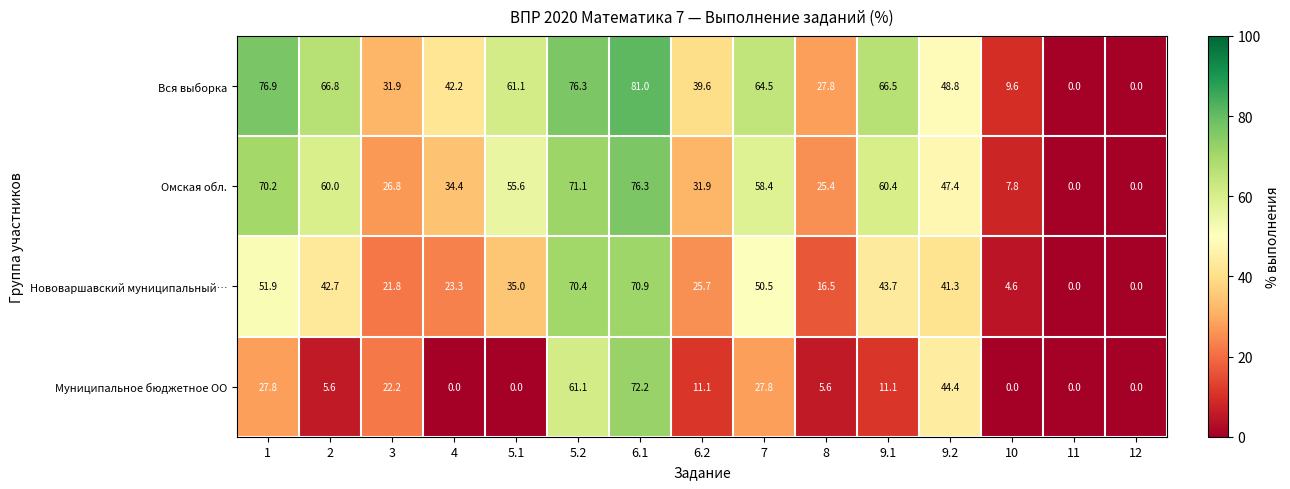

What is the difference between the Вся выборка values at 3 and 11?

31.9